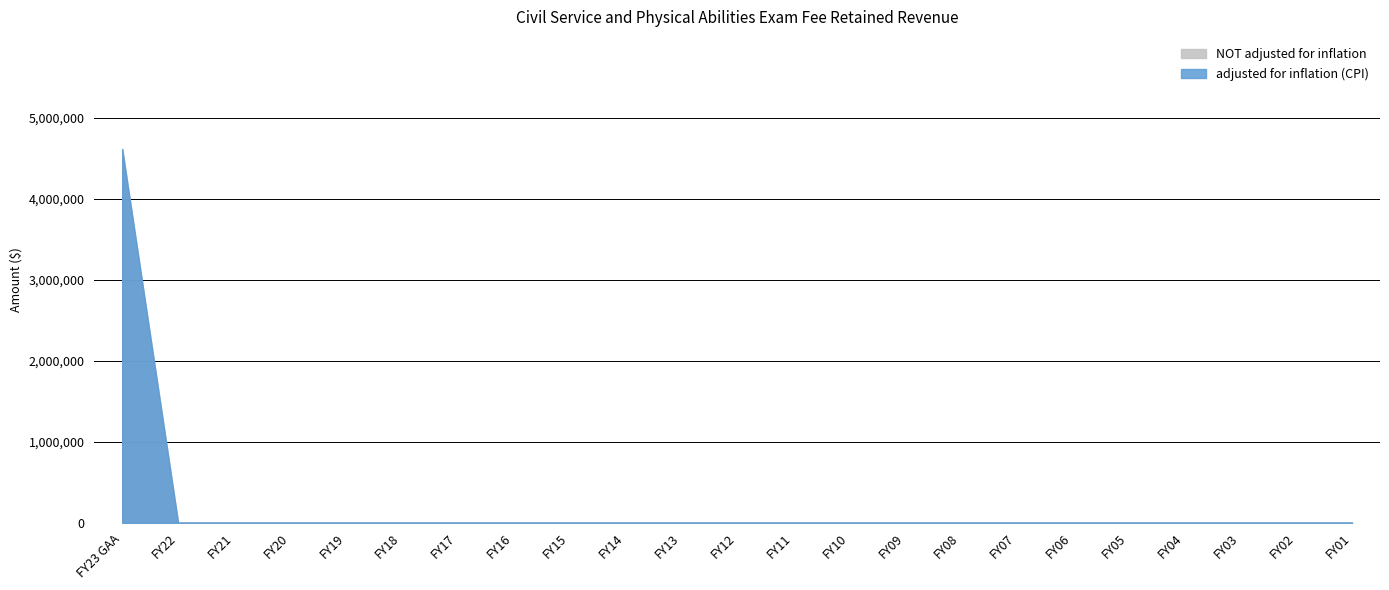

True or false: adjusted for inflation (CPI) and NOT adjusted for inflation intersect in this chart.

False